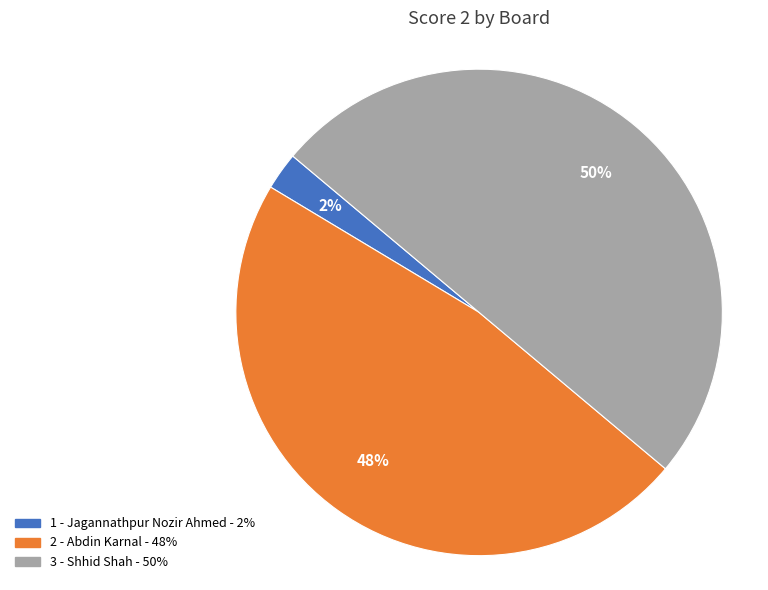

Count the number of slices in the pie.

3